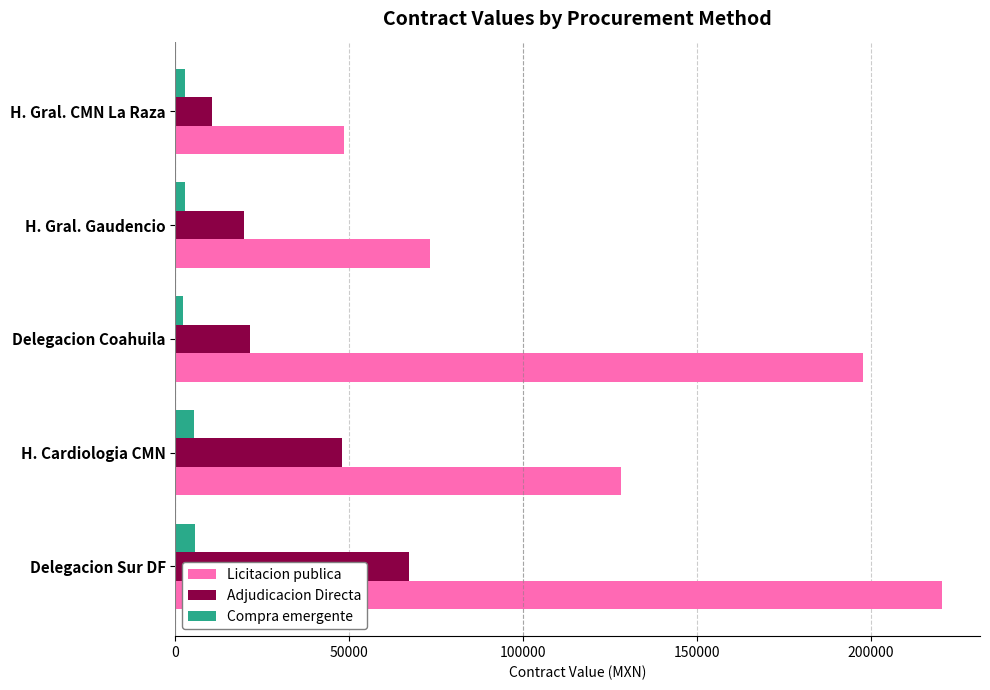

List the series in order of their overall mean, highest first.

Licitacion publica, Adjudicacion Directa, Compra emergente